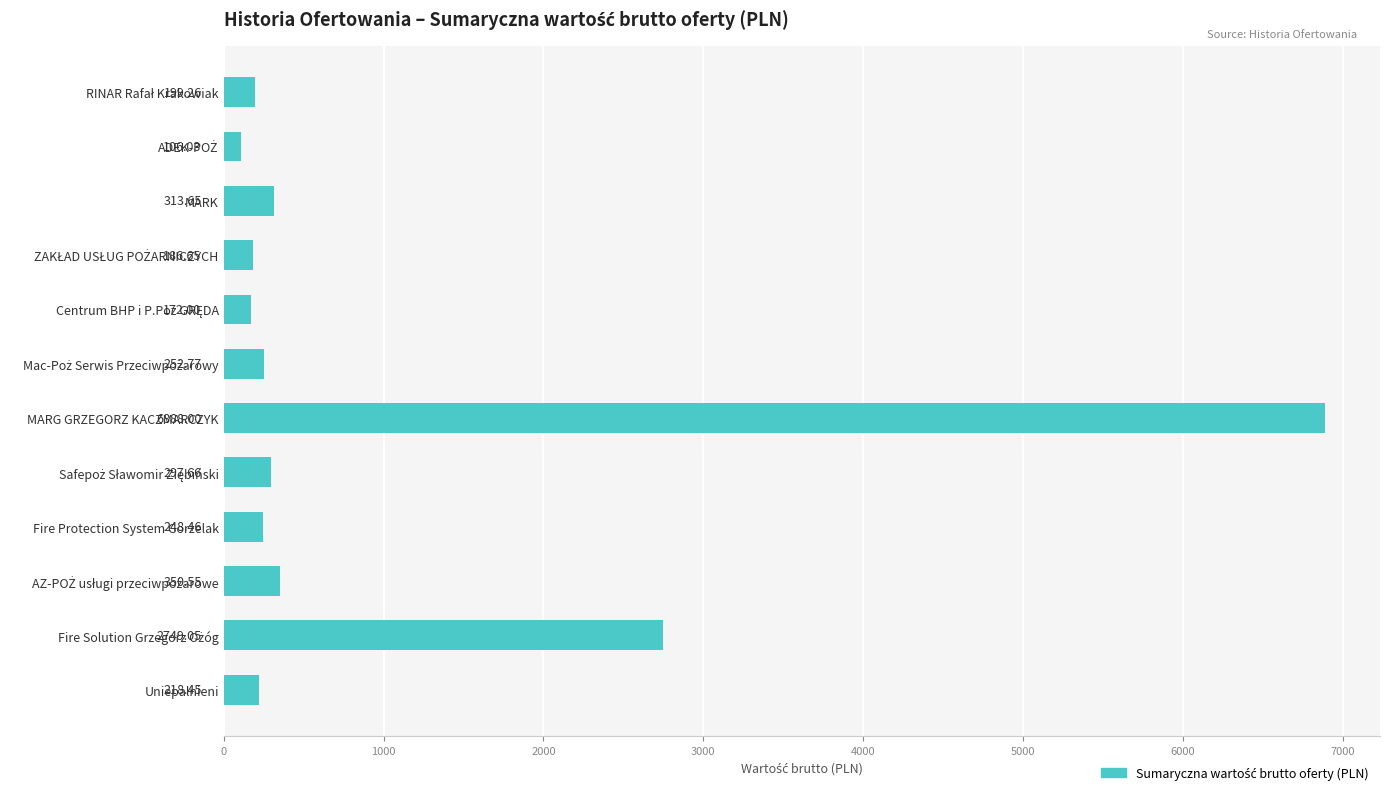

What is the greatest value displayed?

6888.0